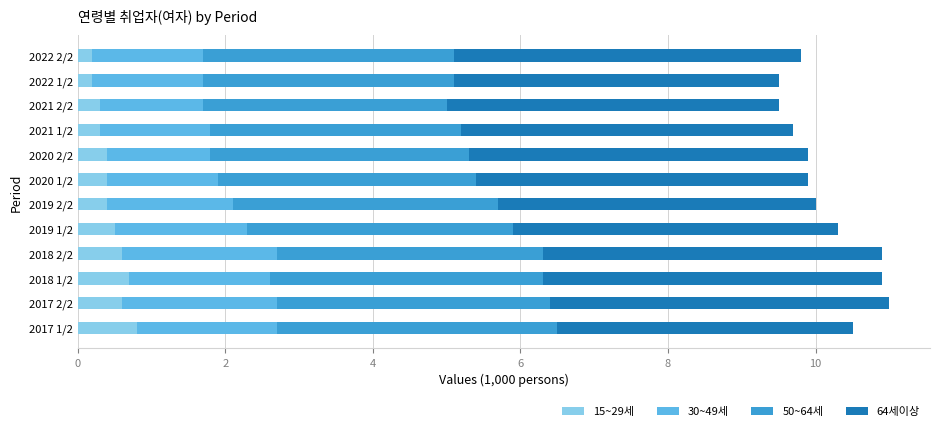

What is the maximum value for 15~29세?

0.8